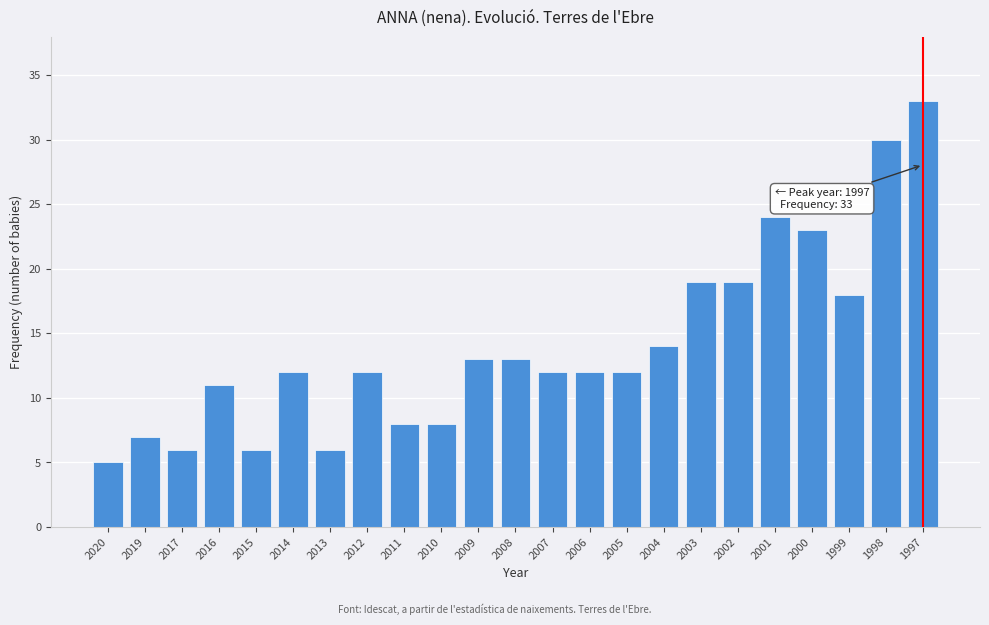

Reading right to left, extract all data points from this chart.

1997=33	1998=30	1999=18	2000=23	2001=24	2002=19	2003=19	2004=14	2005=12	2006=12	2007=12	2008=13	2009=13	2010=8	2011=8	2012=12	2013=6	2014=12	2015=6	2016=11	2017=6	2019=7	2020=5